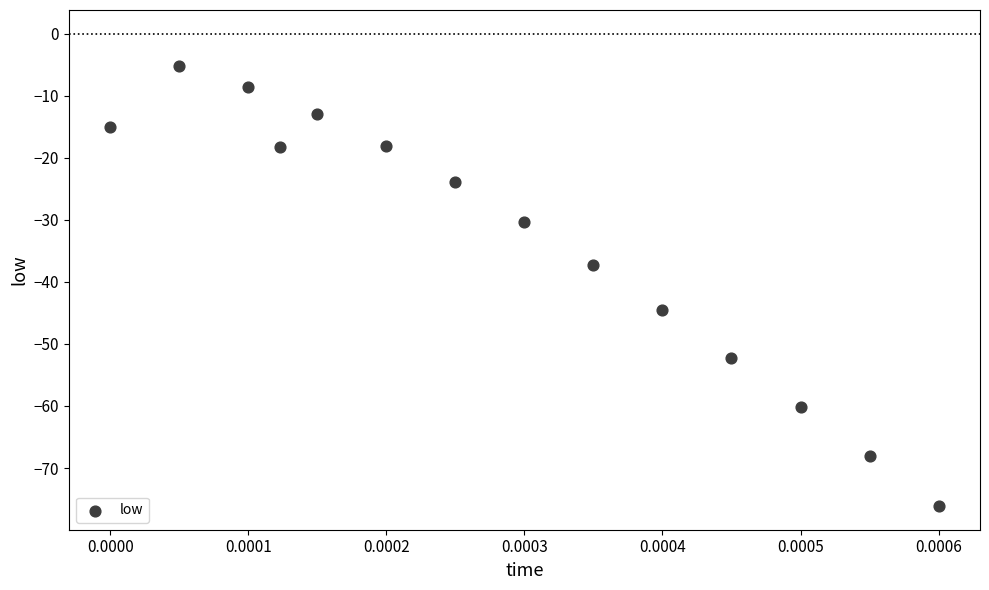

What Y value in the scatter plot is closest to -40?

-37.2